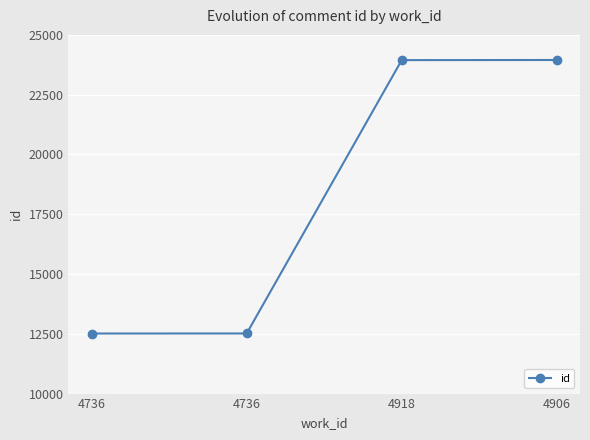

Count the number of data series in this chart.

1